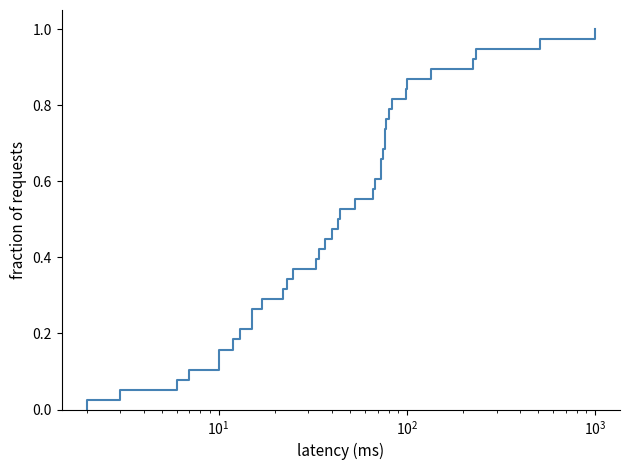

Count the number of values greater than 0.

38